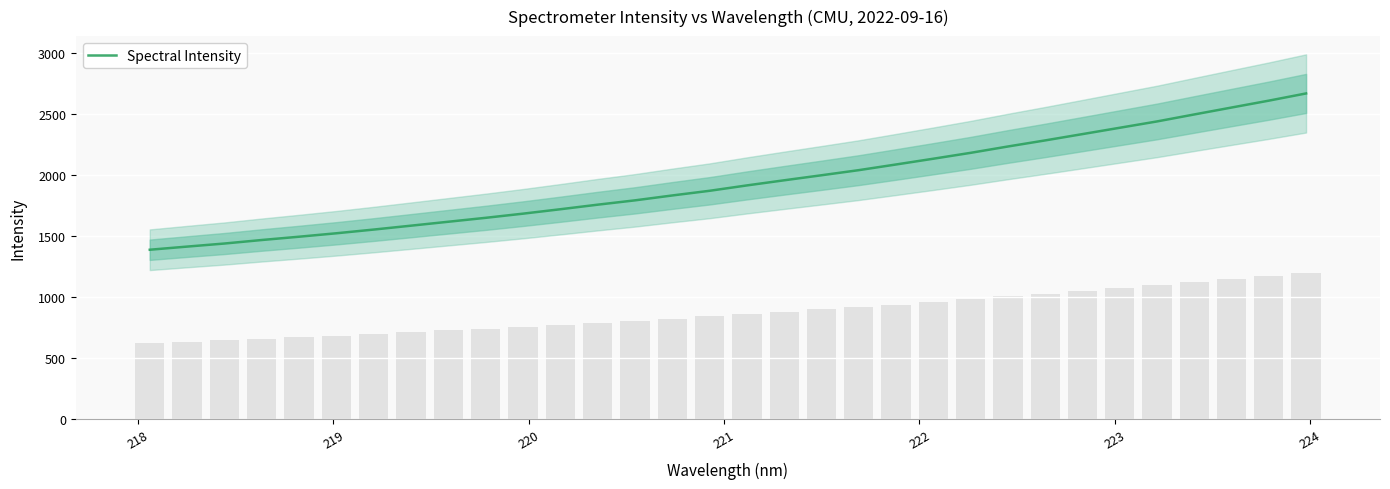

What is the greatest value displayed?

2665.4